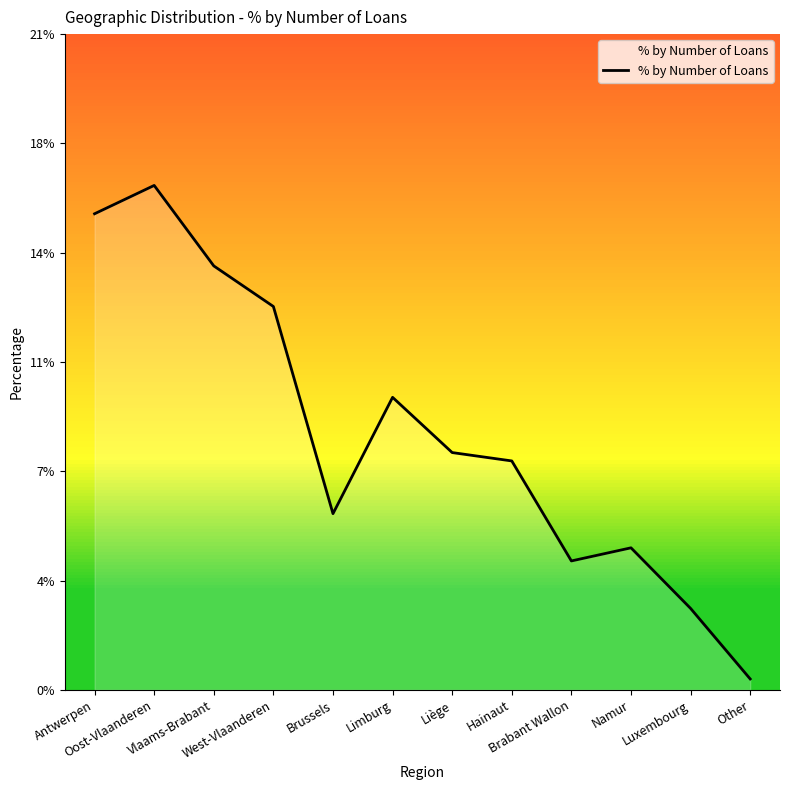

What is the value of the 6th point from the left?

0.1